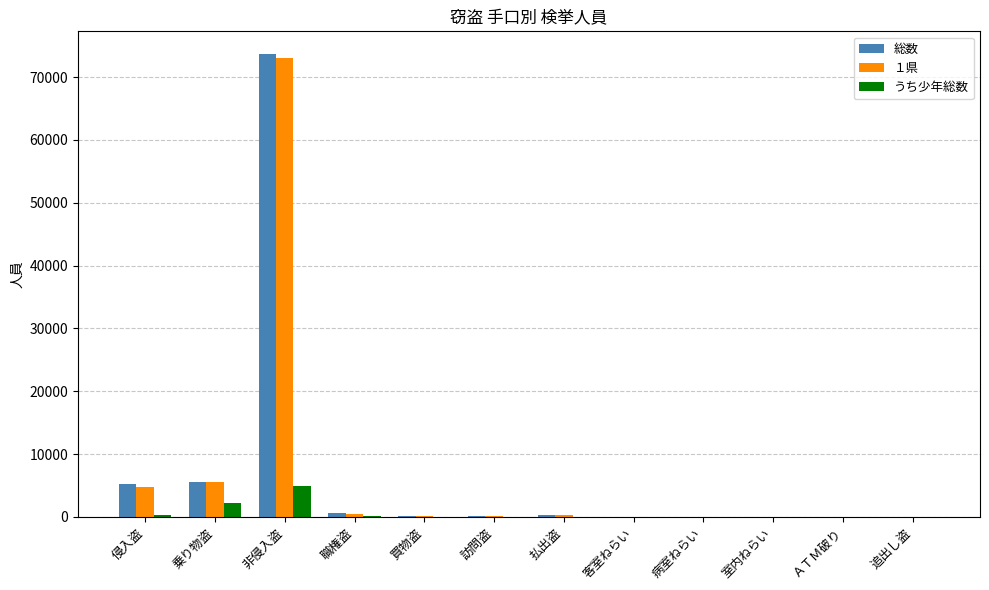

At which category is the sum across all series the highest?

非侵入盗